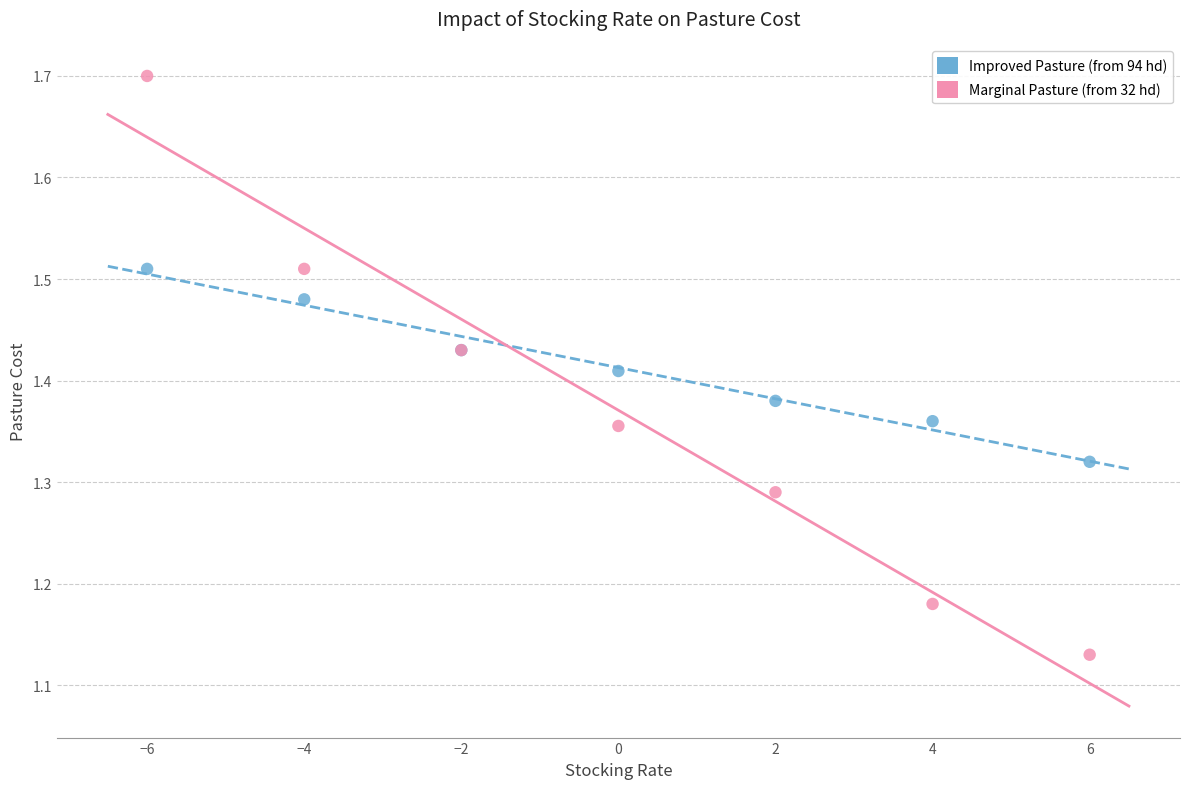

What are all the series names shown in the legend?

Improved Pasture (from 94 hd), Marginal Pasture (from 32 hd)